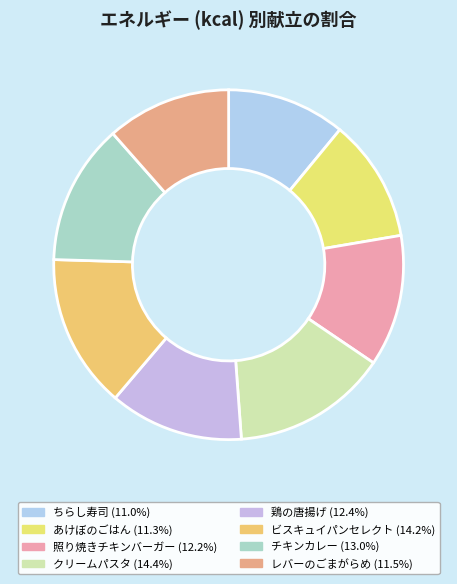

How many segments does this pie chart have?

8